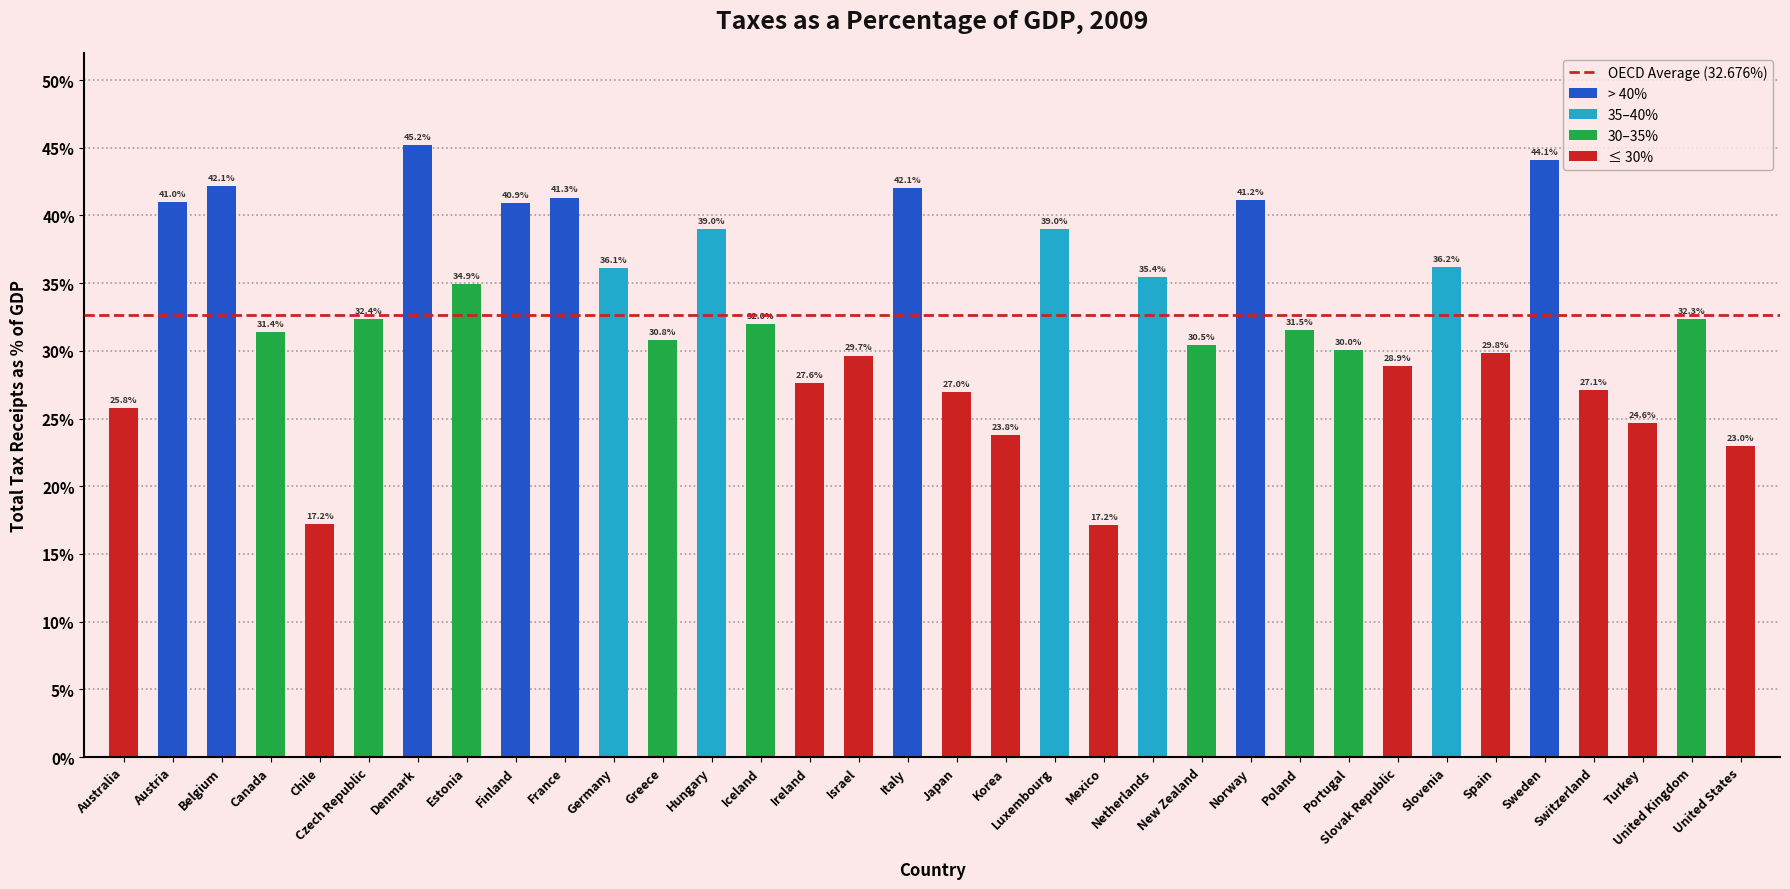

Reading left to right, extract all data points from this chart.

25.8	41.0	42.1	31.4	17.2	32.4	45.2	34.9	40.9	41.3	36.1	30.8	39.0	32.0	27.6	29.7	42.1	27.0	23.8	39.0	17.2	35.4	30.5	41.2	31.5	30.0	28.9	36.2	29.8	44.1	27.1	24.6	32.3	23.0